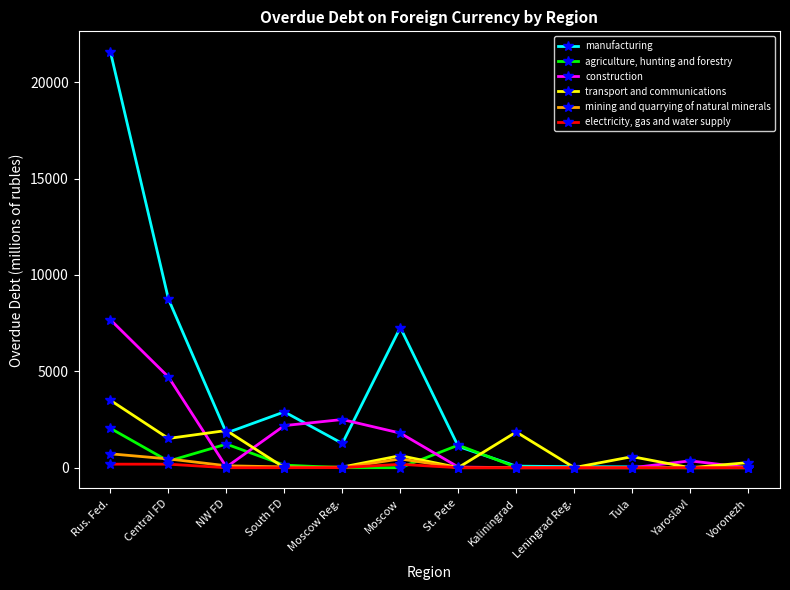

Which category has the highest value in the agriculture, hunting and forestry series?

Rus. Fed.